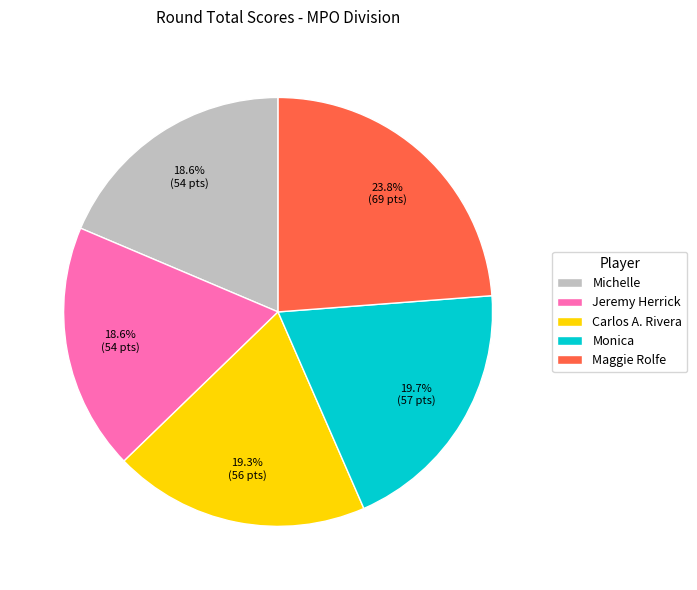

Is Michelle the majority of the pie?

No